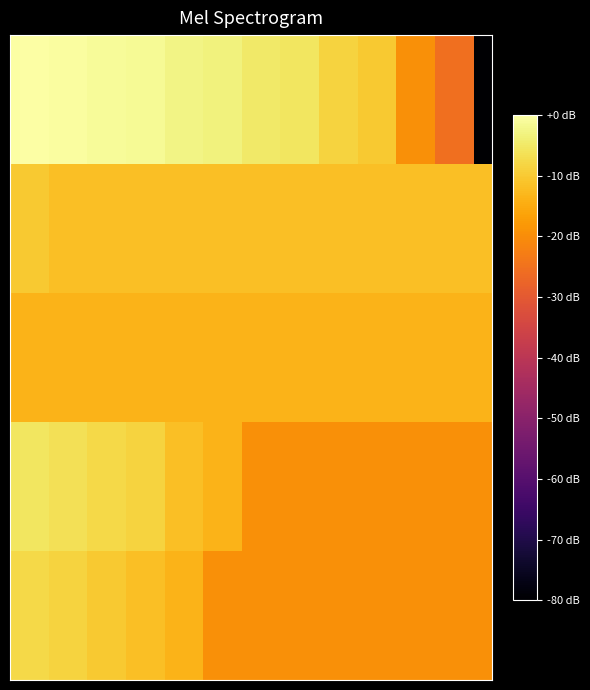

Which category has the lowest value across all series?

24